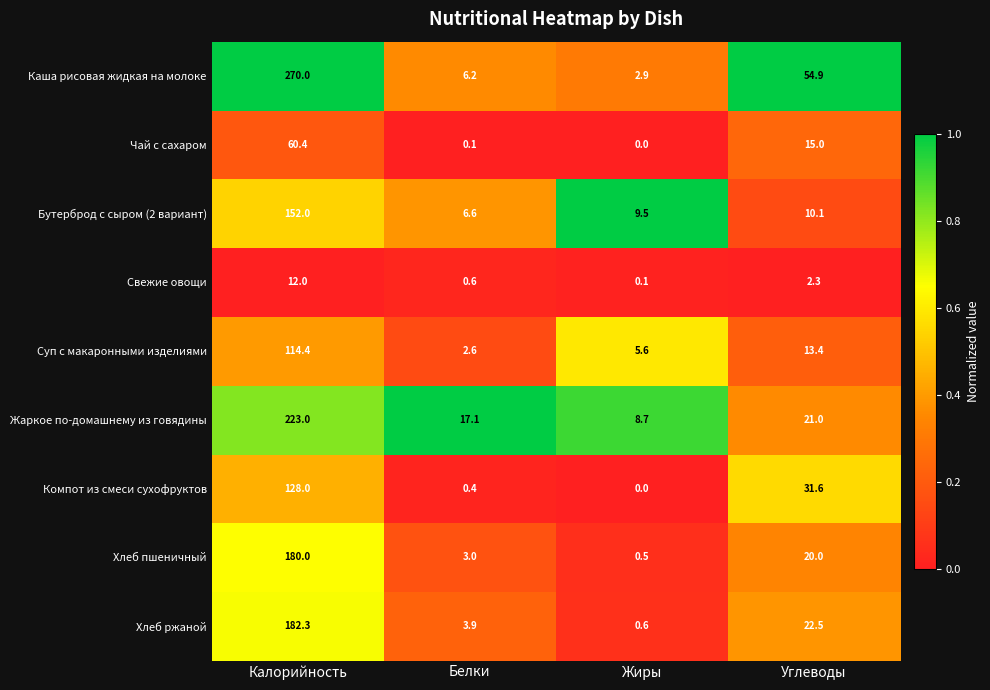

What is the difference between the Хлеб пшеничный values at Белки and Калорийность?

177.0